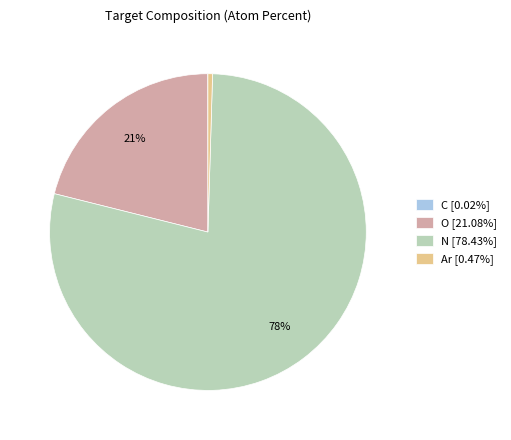

Which slice represents more than half of the pie?

N